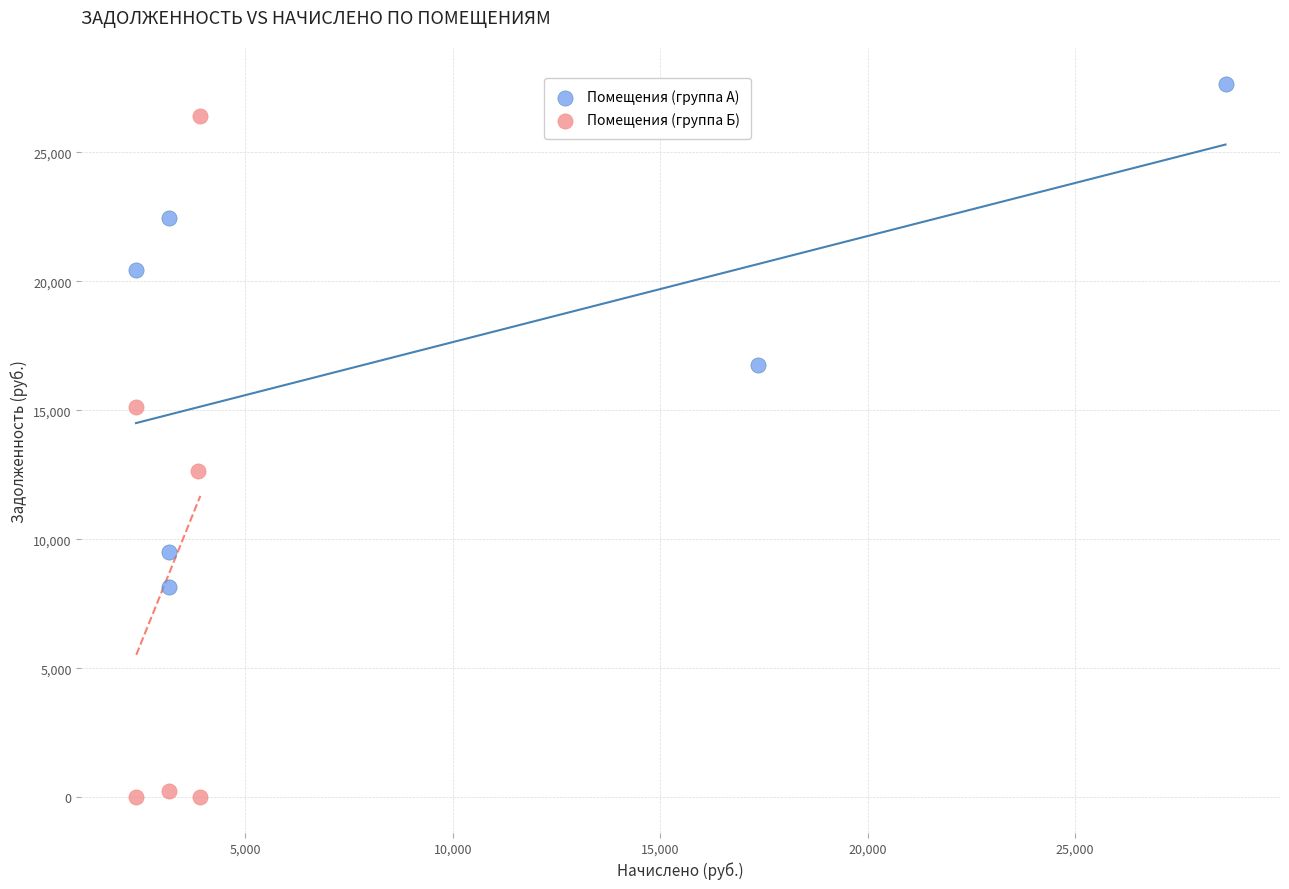

Which series contains the highest Y value?

Помещения (группа А)